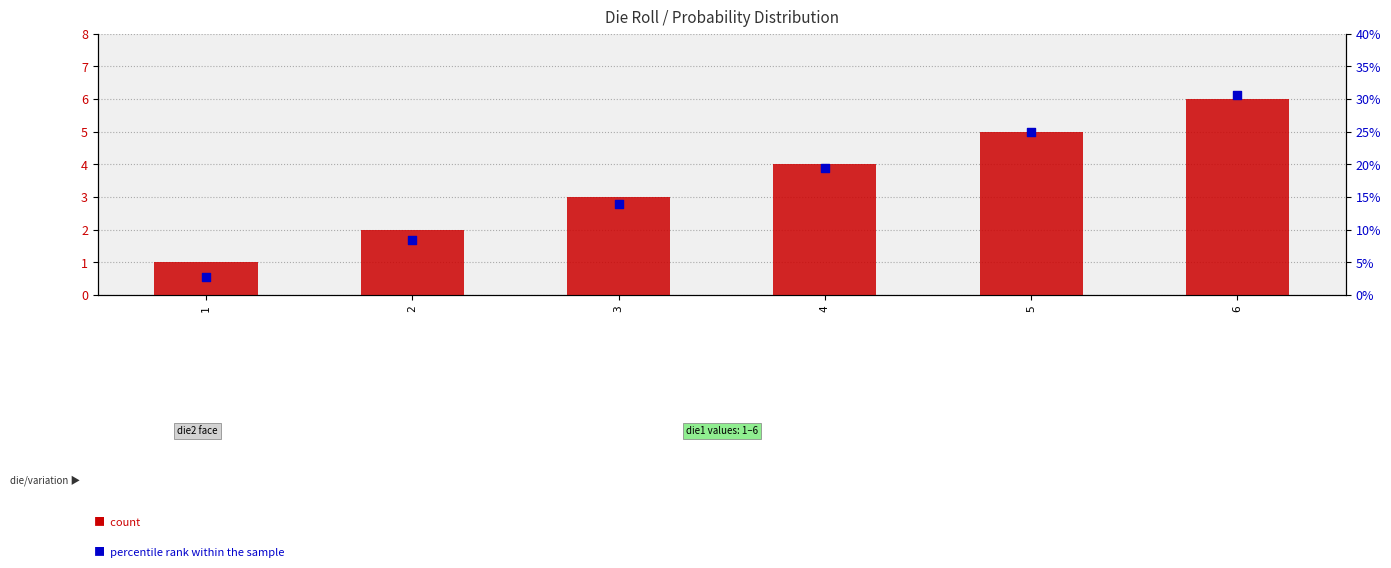

What are all the series names shown in the legend?

count, percentile rank within the sample